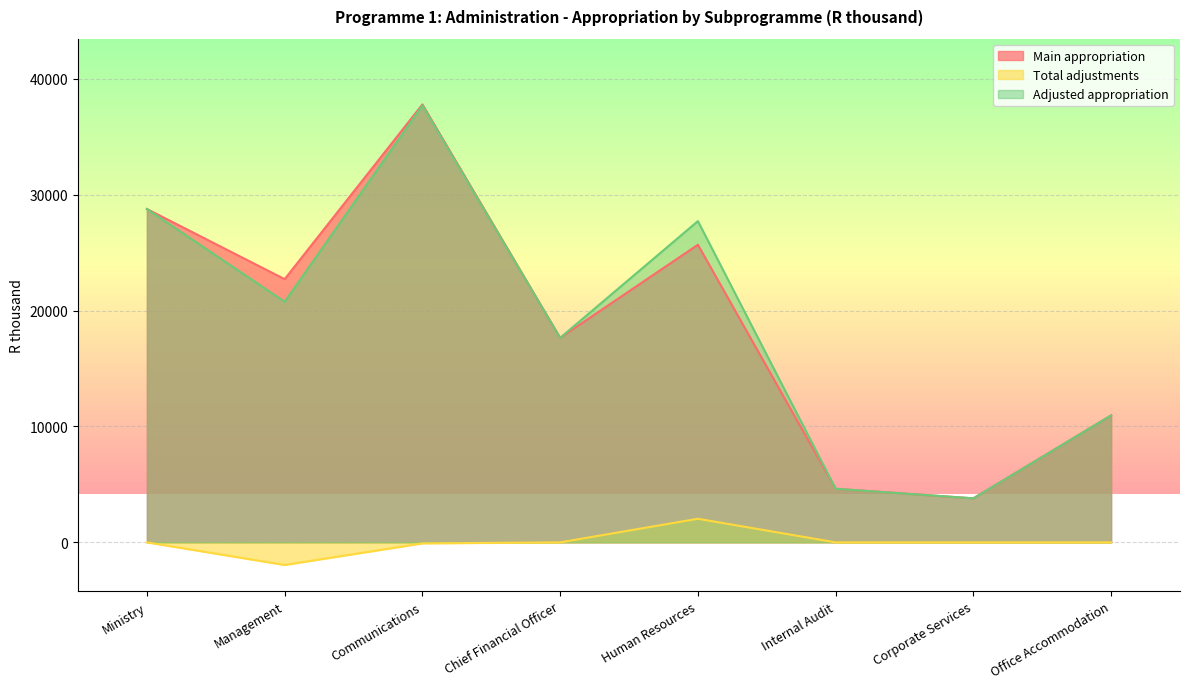

How many values in the Main appropriation series are below 22712?

4